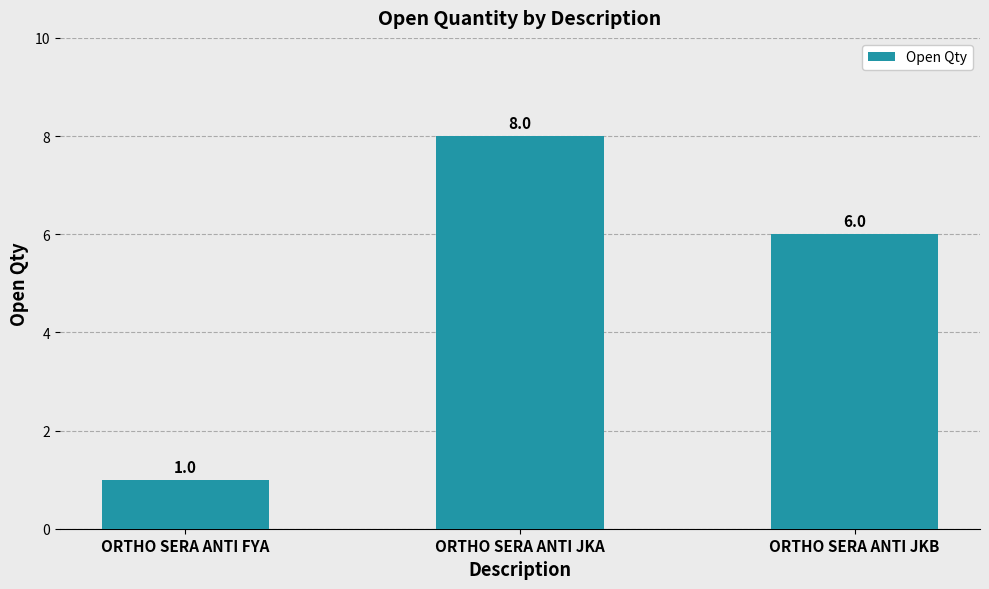

What is the value of the 2nd bar from the left?

8